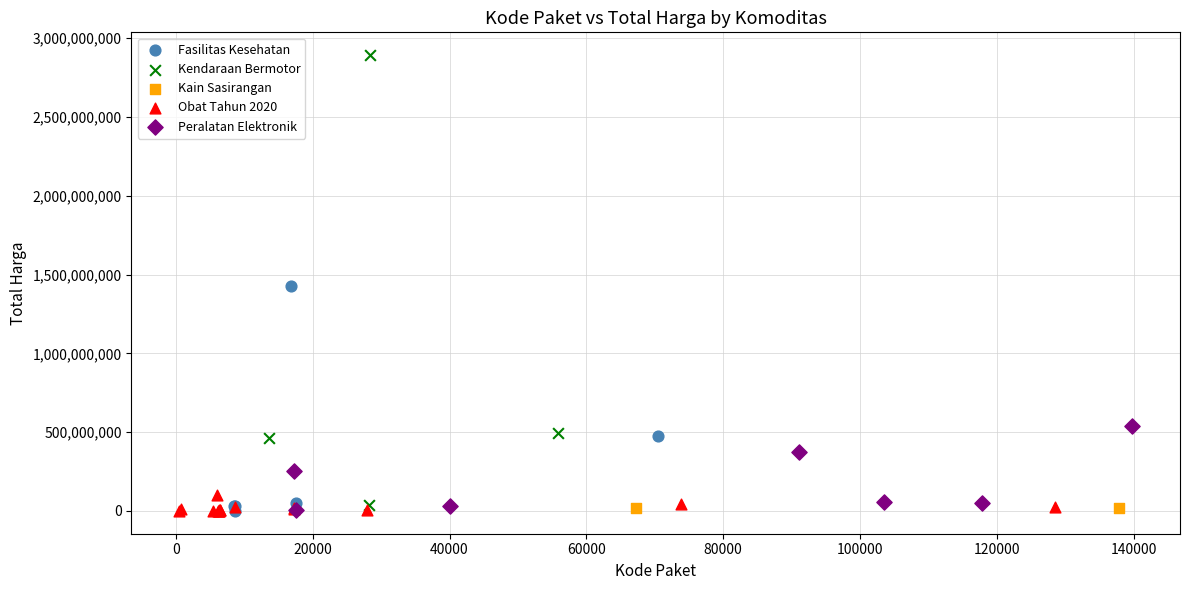

What are all the series names shown in the legend?

Fasilitas Kesehatan, Kendaraan Bermotor, Kain Sasirangan, Obat Tahun 2020, Peralatan Elektronik